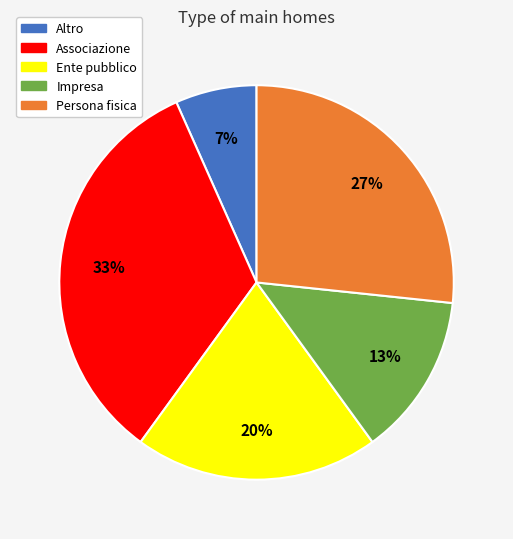

To the nearest percent, what is the average slice percentage?

20%